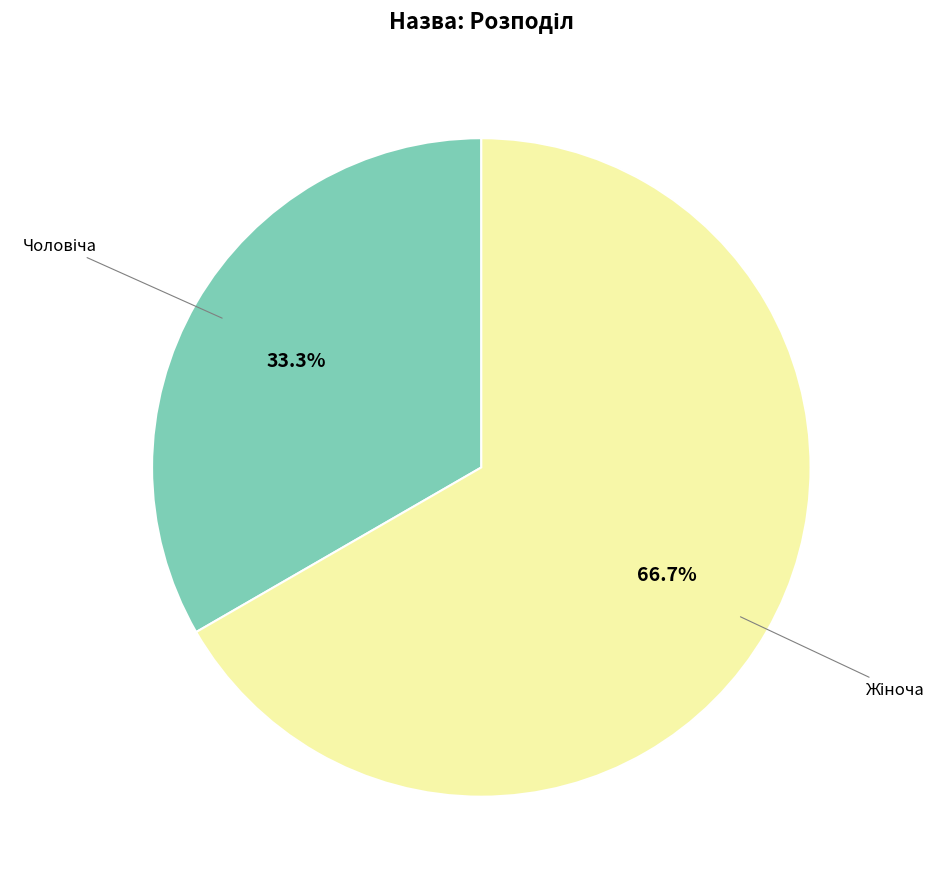

Is there any slice that represents more than half of the pie?

Yes